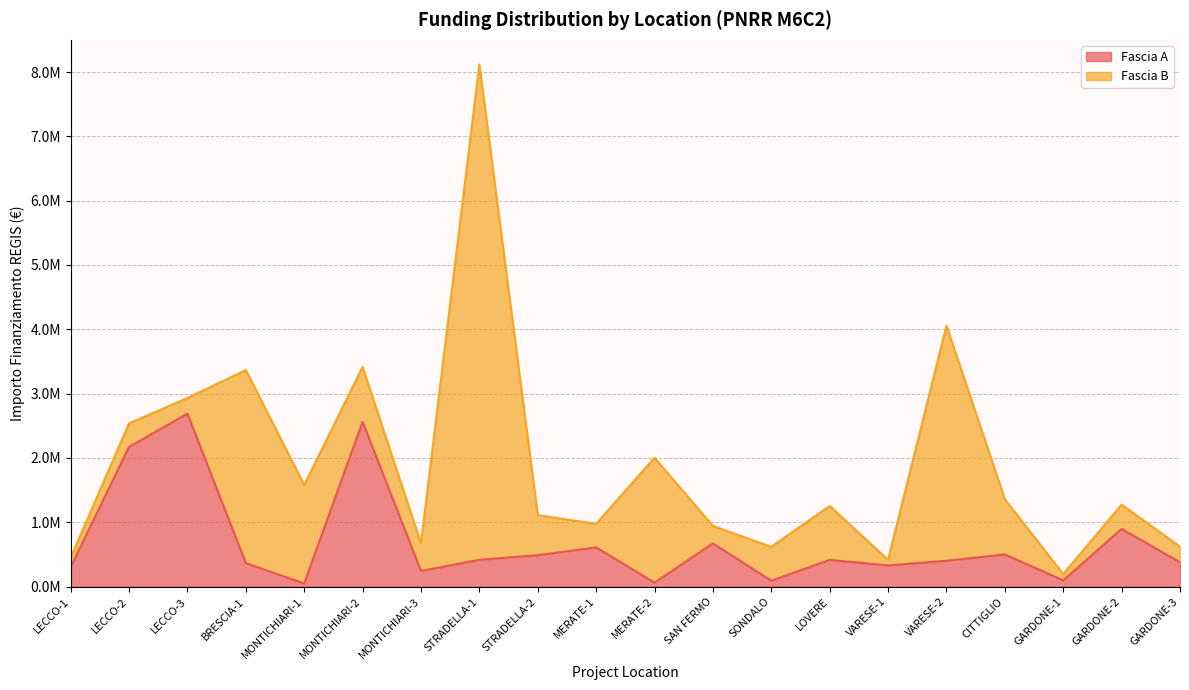

Is it true that the value at LECCO-1 is 305000.0?

True